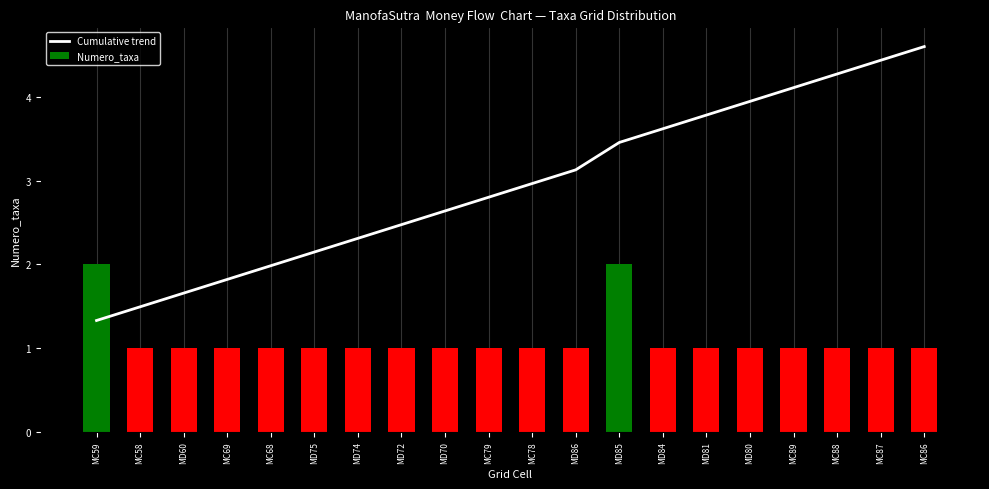

At which label is Cumulative trend closest to 2?

MC68